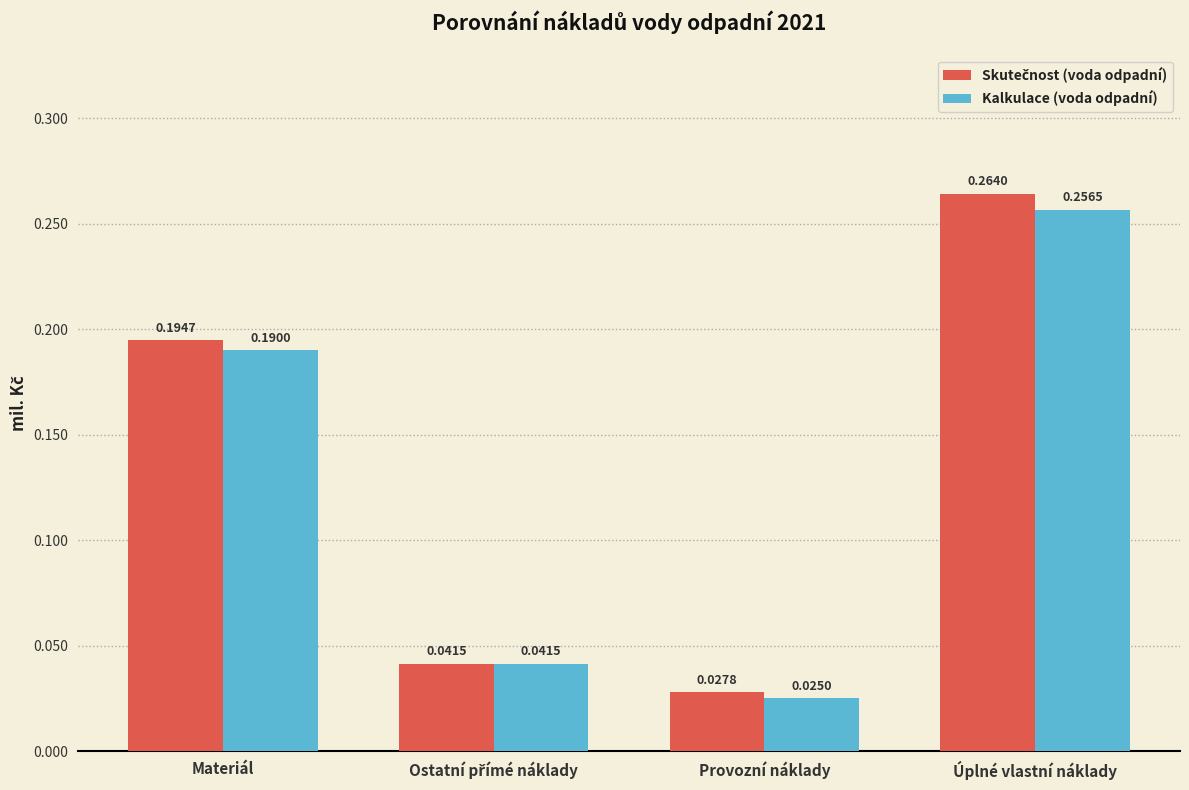

How many categories are shown in the chart?

4